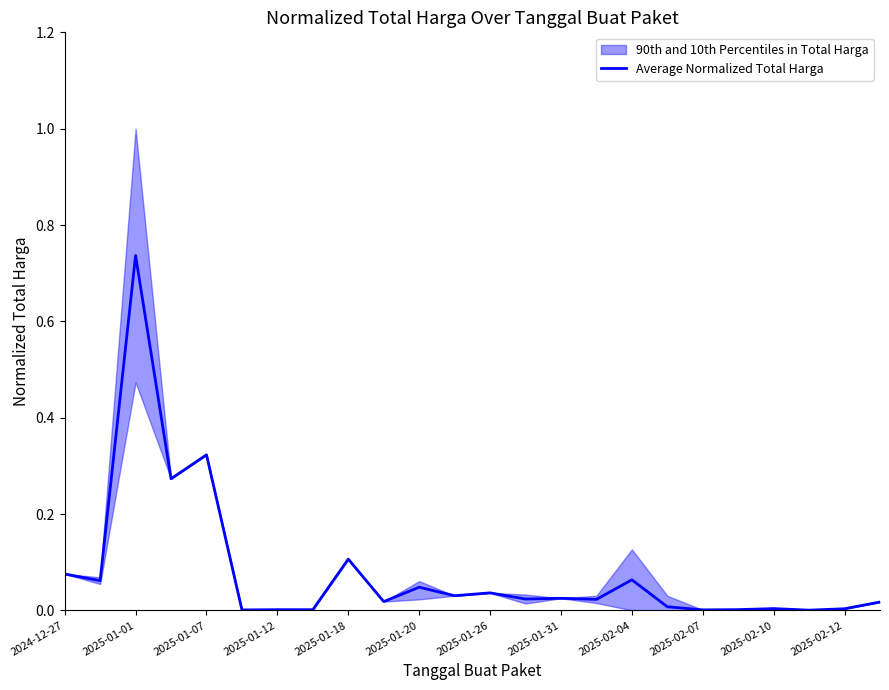

The value at 2025-01-20 is 0.0. True or false?

True